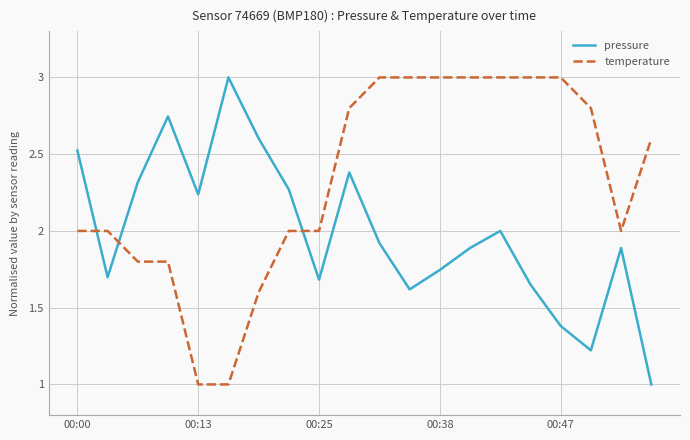

Rank the series by their average value, from lowest to highest.

pressure, temperature